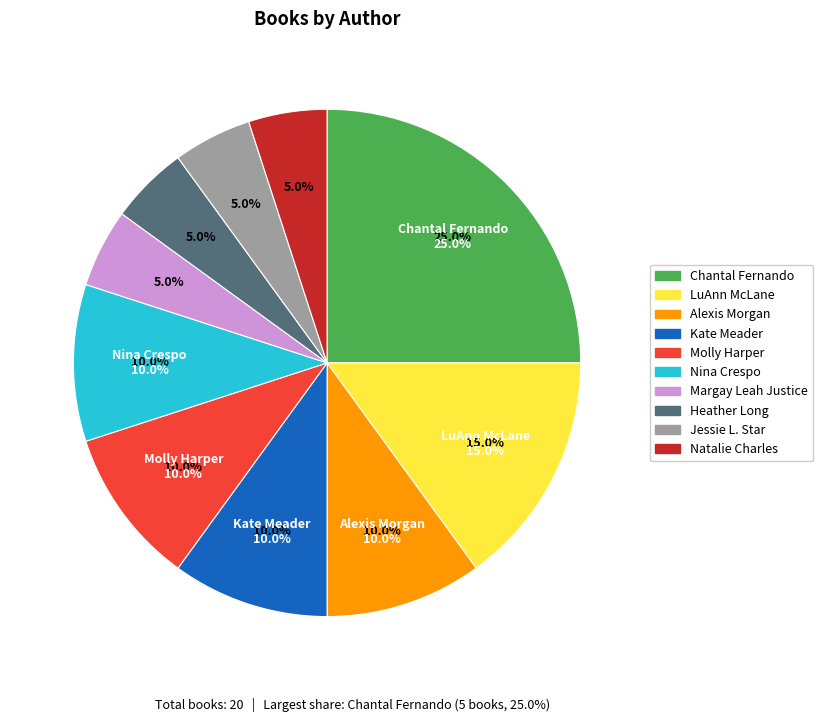

Approximately how many times larger is the value at Natalie Charles compared to Molly Harper?

0.5